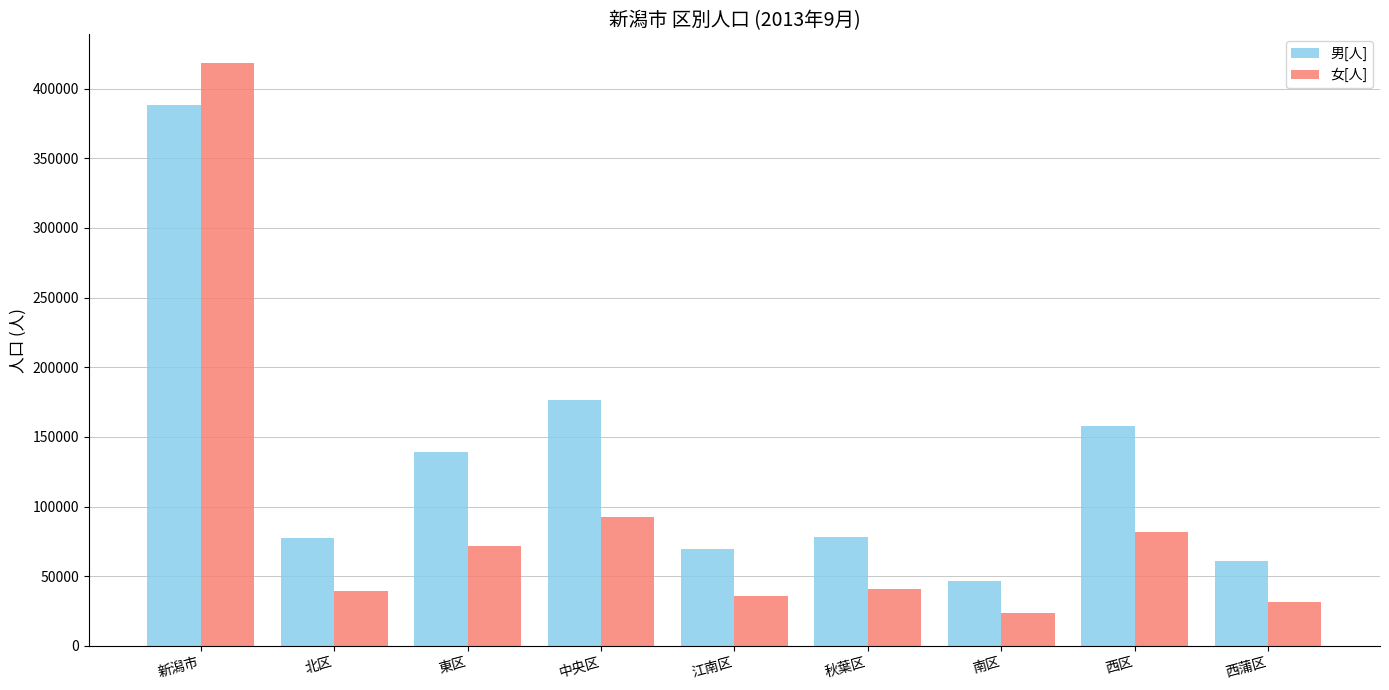

Which series has the largest total across all categories?

男[人]